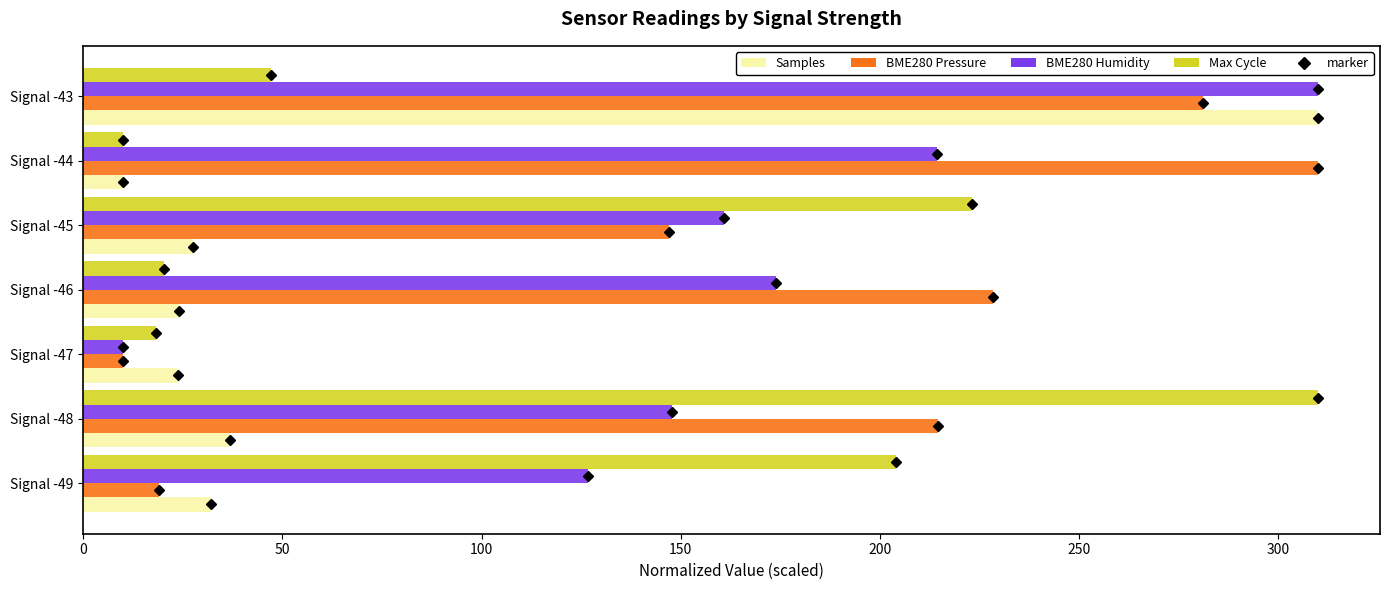

What is the difference between the highest and lowest values at Signal -49?

184.9